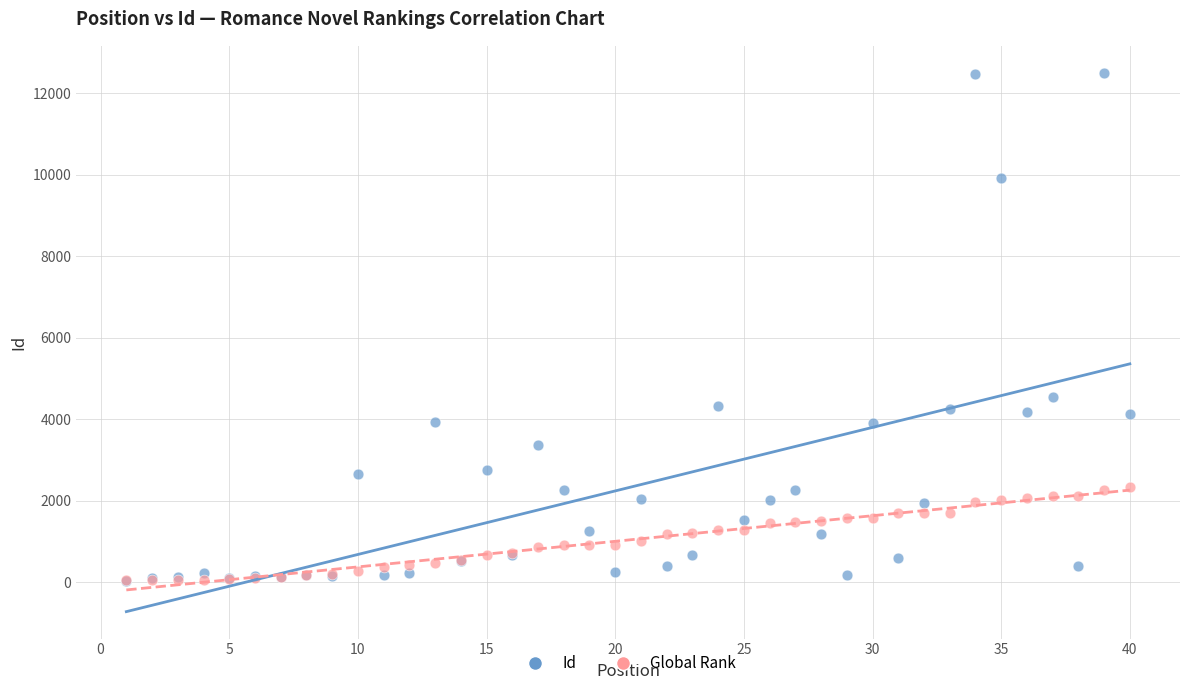

Across all series, what Y value is closest to 6268?

4542